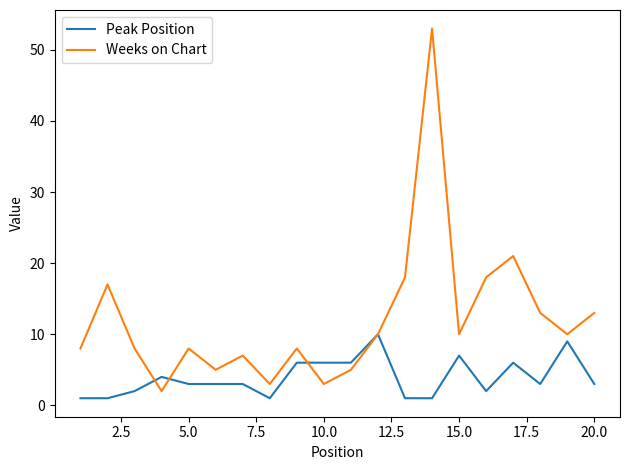

Count the number of data series in this chart.

2